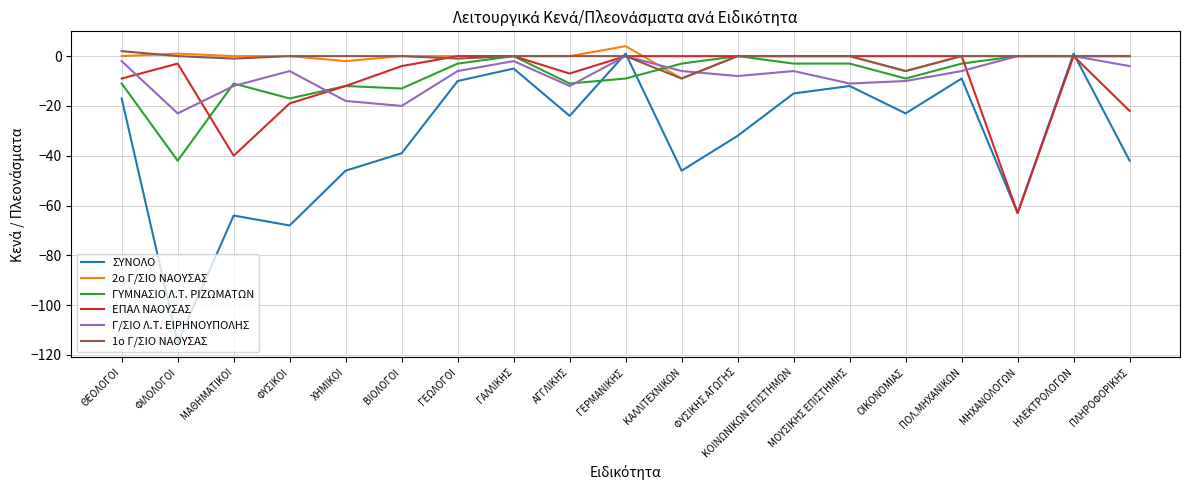

Between ΜΑΘΗΜΑΤΙΚΟΙ and ΜΗΧΑΝΟΛΟΓΩΝ, which series saw the biggest shift?

ΕΠΑΛ ΝΑΟΥΣΑΣ